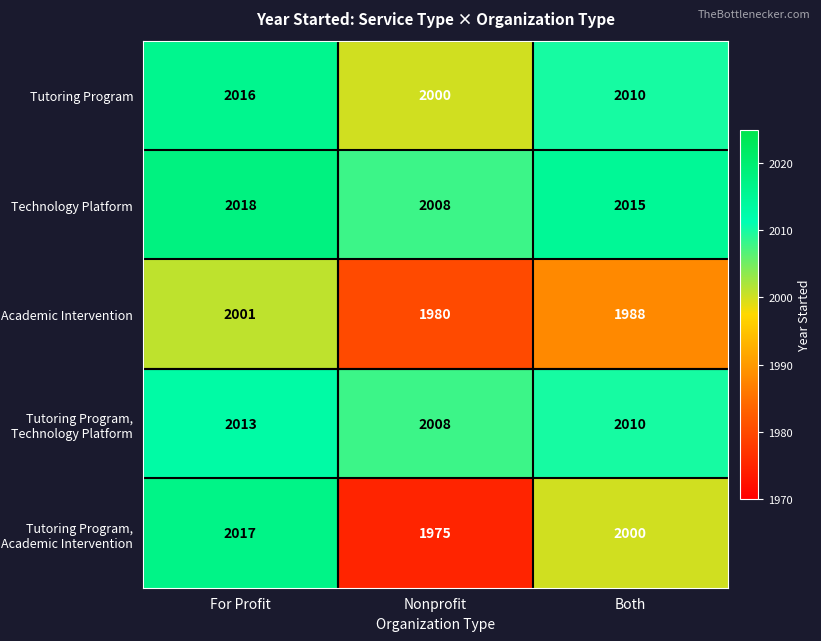

Reading right to left, extract all data points from this chart.

Tutoring Program: 2010	2000	2016
Technology Platform: 2015	2008	2018
Academic Intervention: 1988	1980	2001
Tutoring Program, Technology Platform: 2010	2008	2013
Tutoring Program, Academic Intervention: 2000	1975	2017